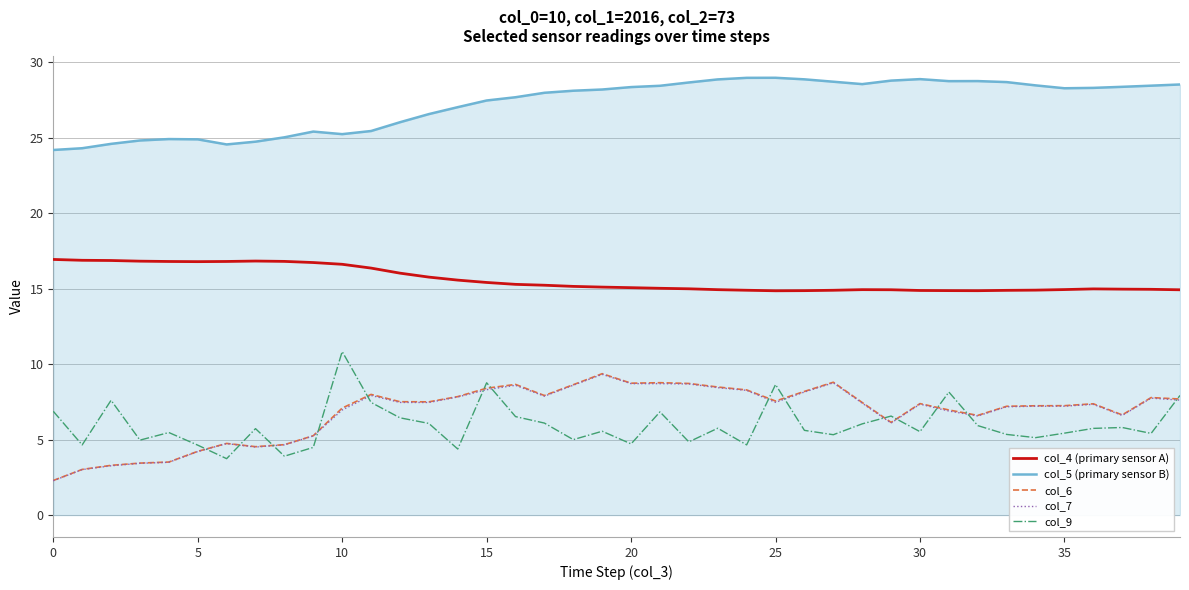

True or false: col_9 and col_4 (primary sensor A) intersect in this chart.

False